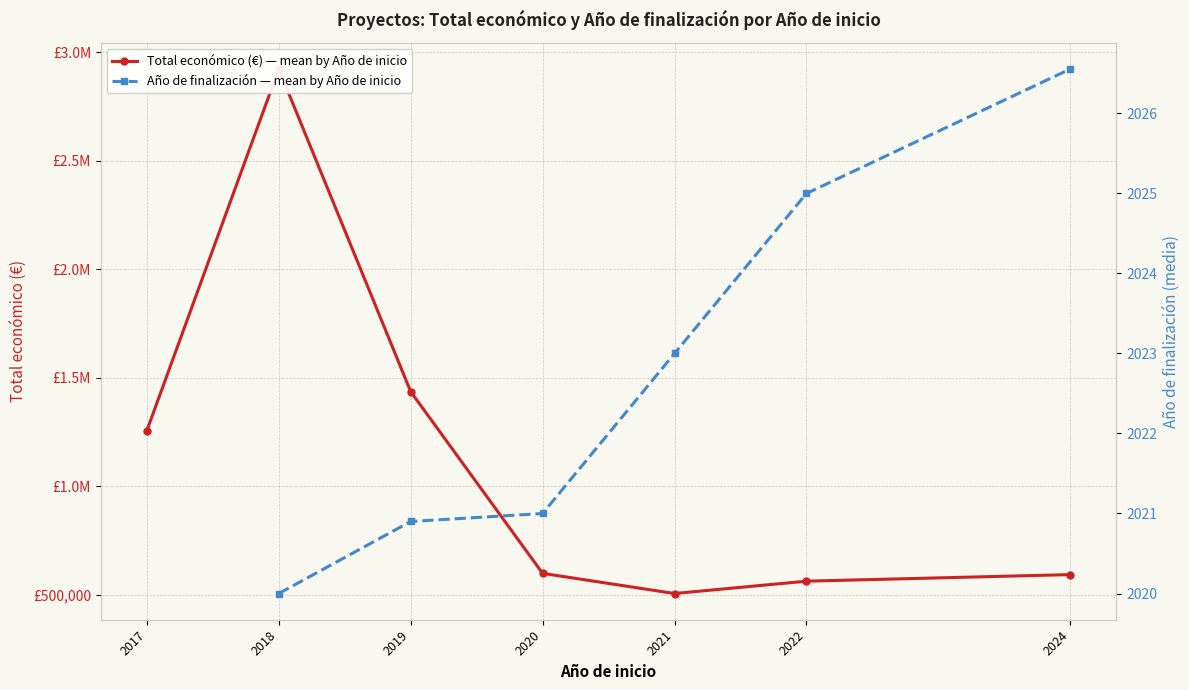

Which series has the largest total across all categories?

Total económico (€) — mean by Año de inicio